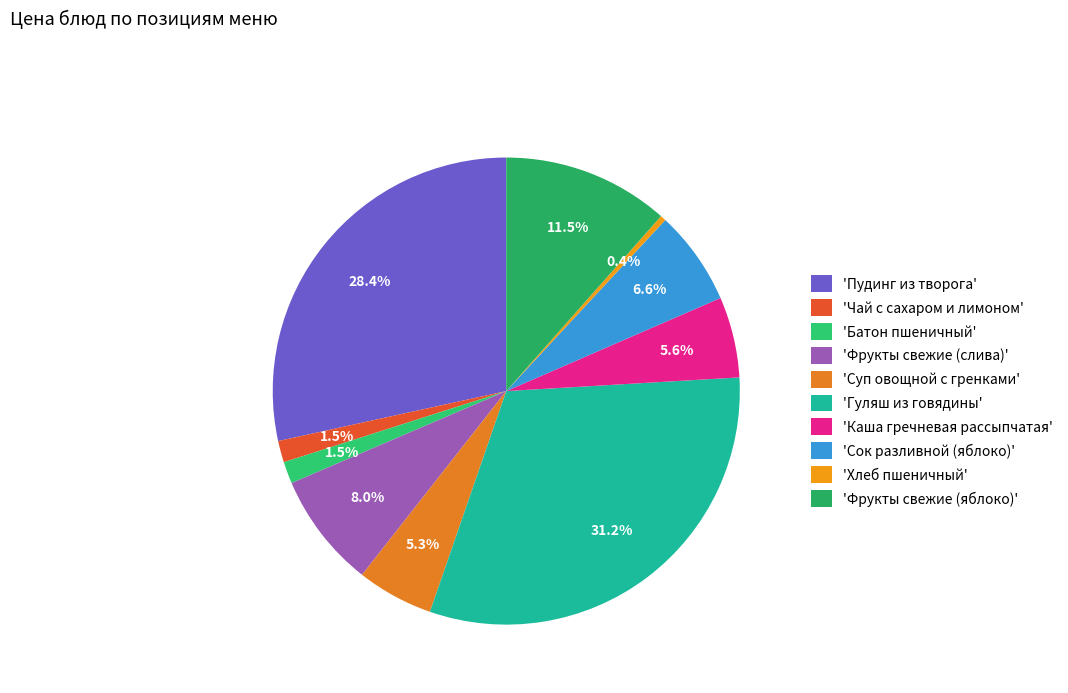

To the nearest percent, what is the difference between the largest and smallest slice percentages?

31%